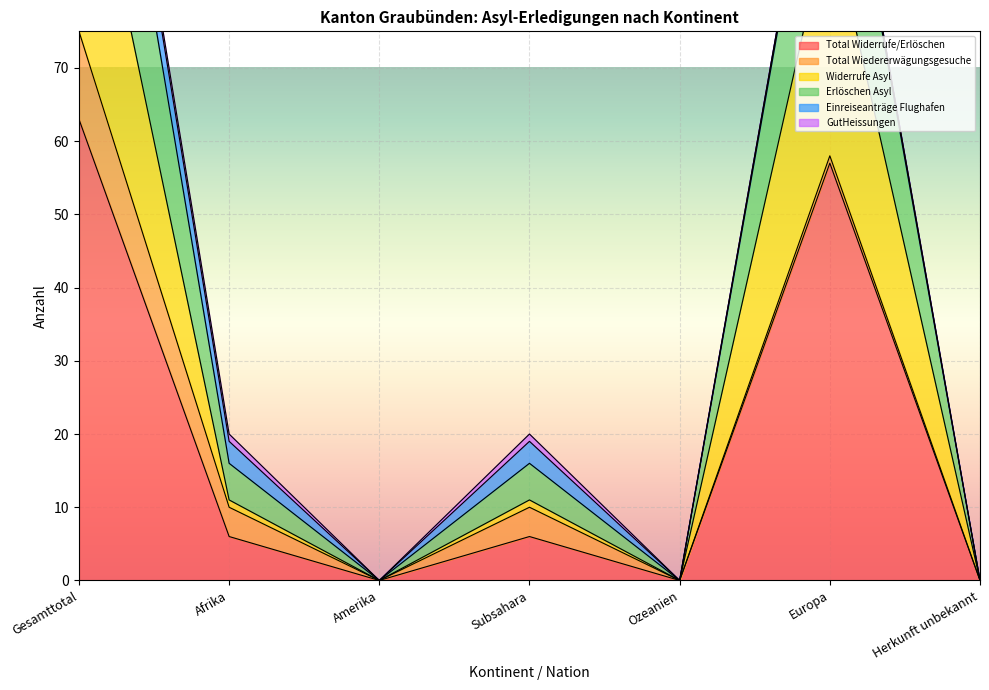

Is it true that Total Widerrufe/Erlöschen equals 22 at Herkunft unbekannt?

False